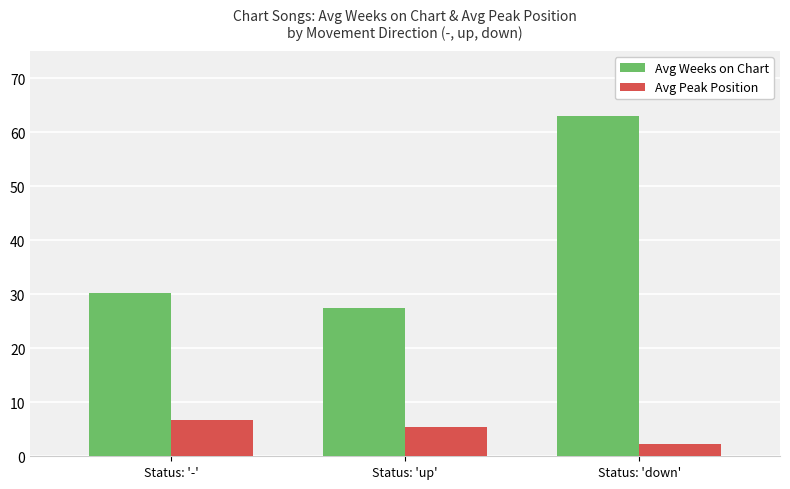

Where does the Avg Peak Position series first go above 5?

Status: '-'